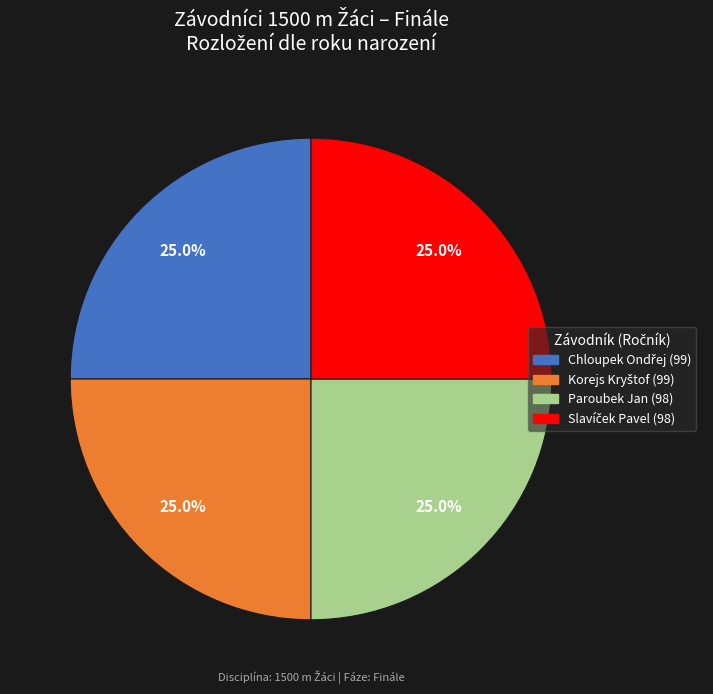

Is there any slice that represents more than half of the pie?

No